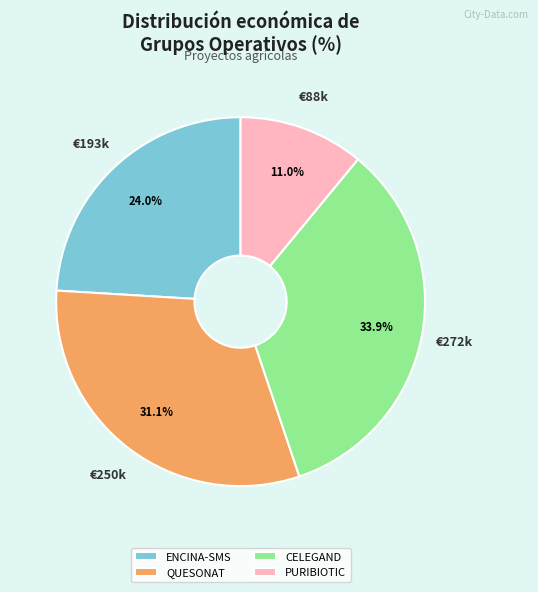

How many slices are in this pie chart?

4